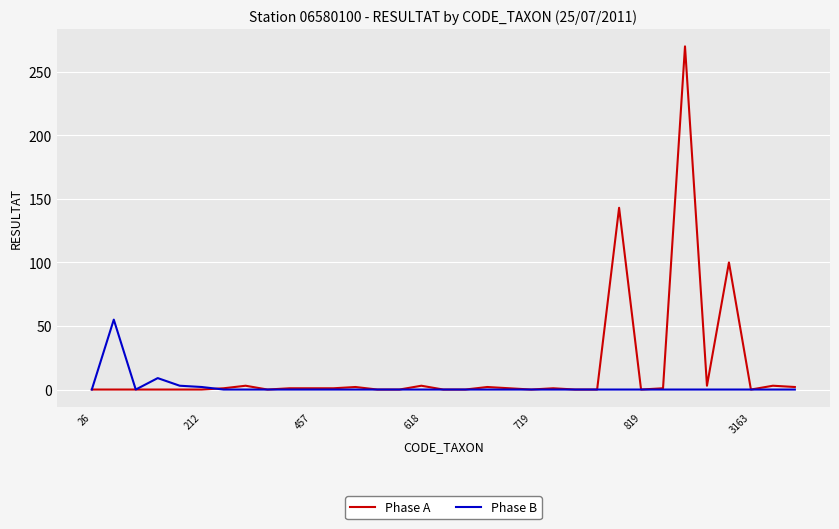

Which series has the widest spread of values?

Phase A